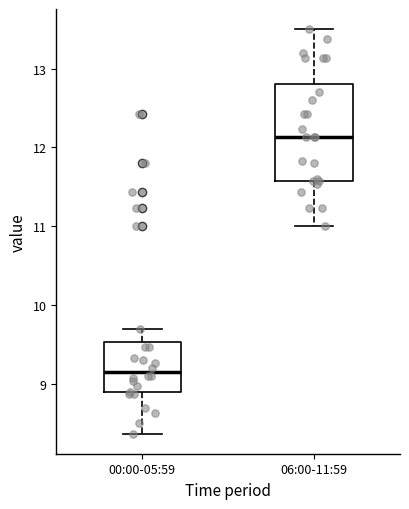

Which box's median line is the lowest?

00:00-05:59